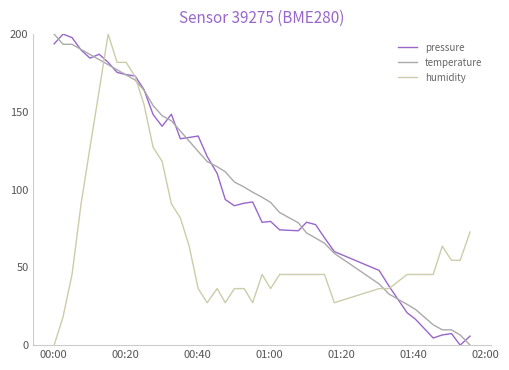

After their last crossing, which series has the higher values: temperature or humidity?

humidity